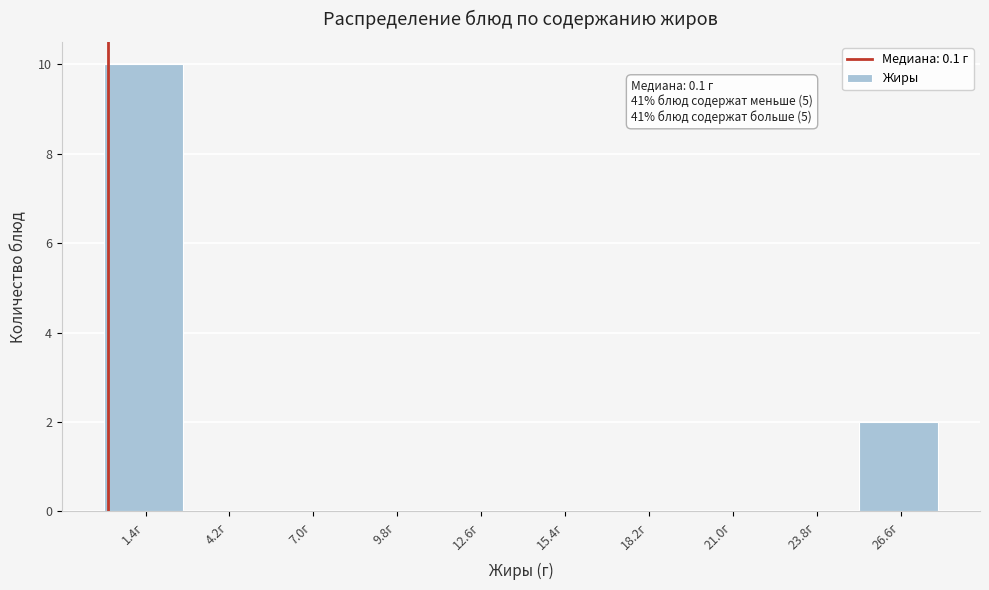

Which range on the x-axis has the tallest bar?

0.0 to 2.8